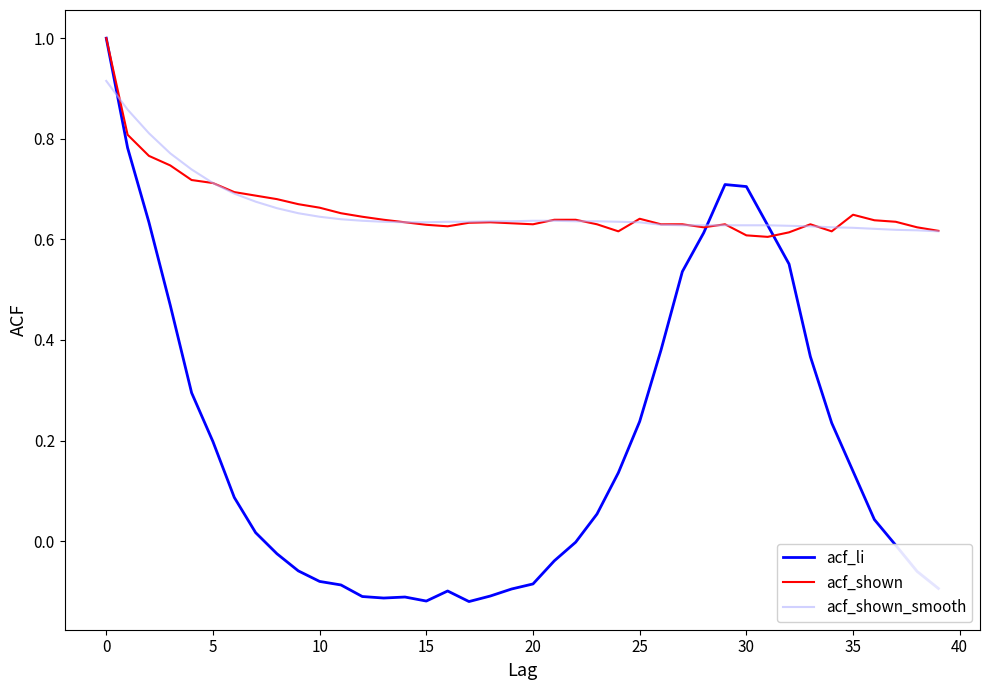

Which series has the largest range (max minus min)?

acf_li